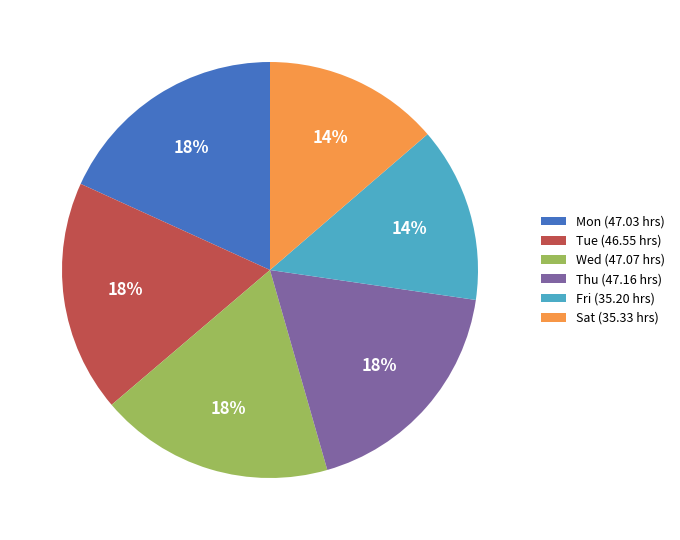

Is it true that Mon (47.03 hrs) is 7% of the pie?

False